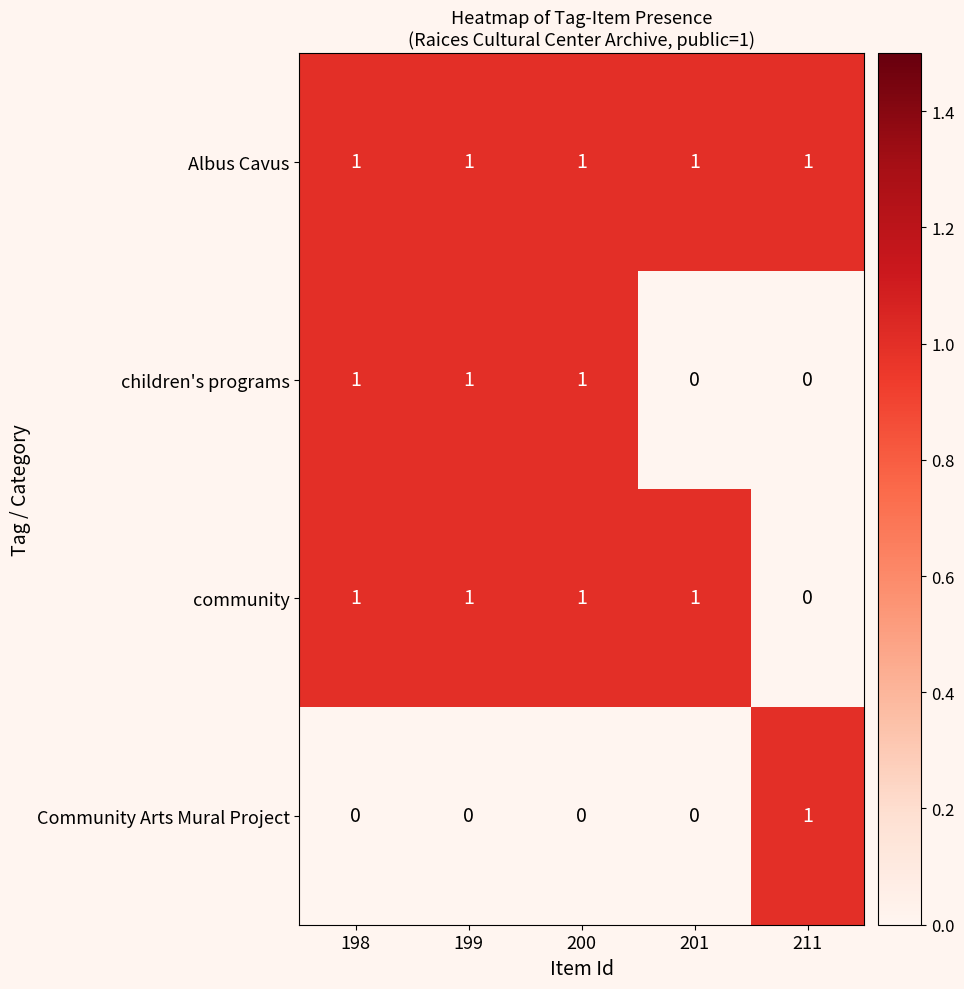

Rank the series by their average value, from lowest to highest.

Community Arts Mural Project, children's programs, community, Albus Cavus